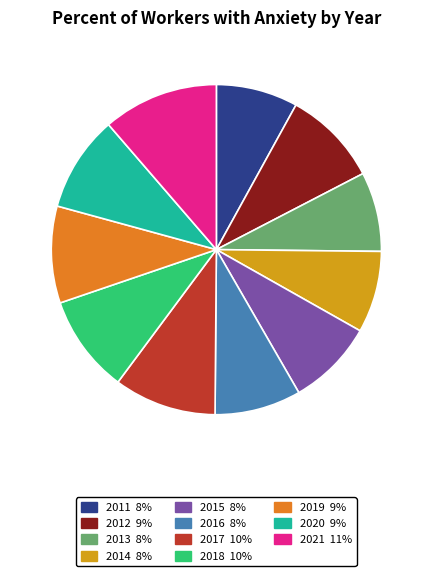

Is the sum of 2017 and 2021 greater than half?

No